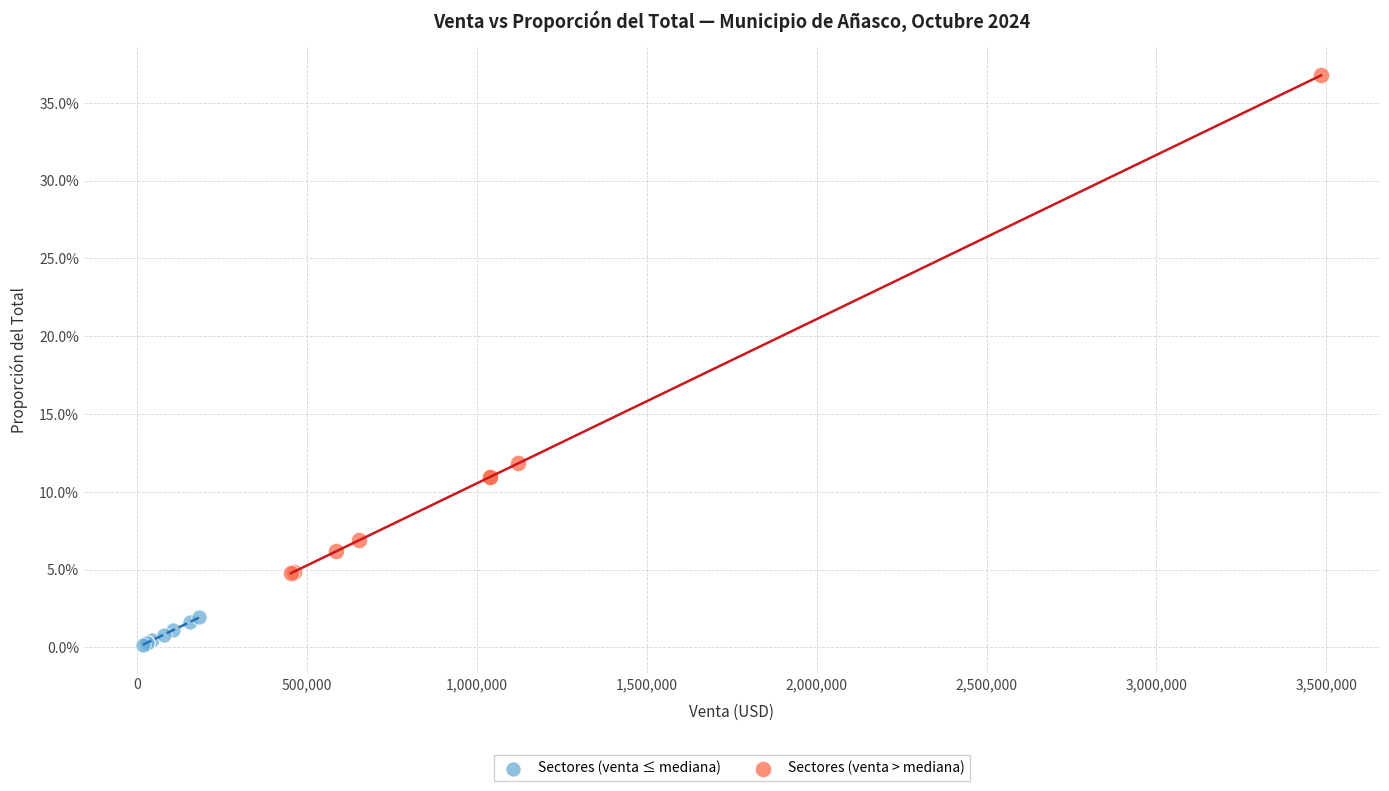

Which series reaches the maximum Y coordinate?

Sectores (venta > mediana)